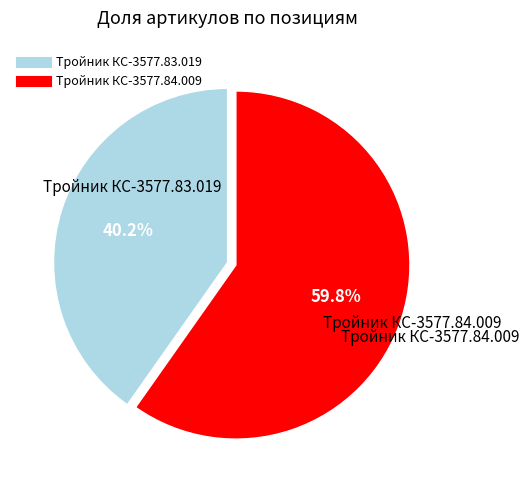

How many segments does this pie chart have?

2